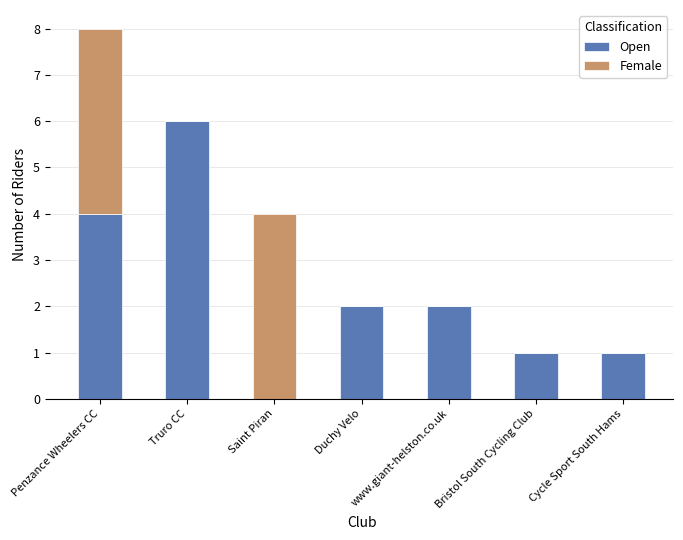

What is the highest value of the Open series?

6